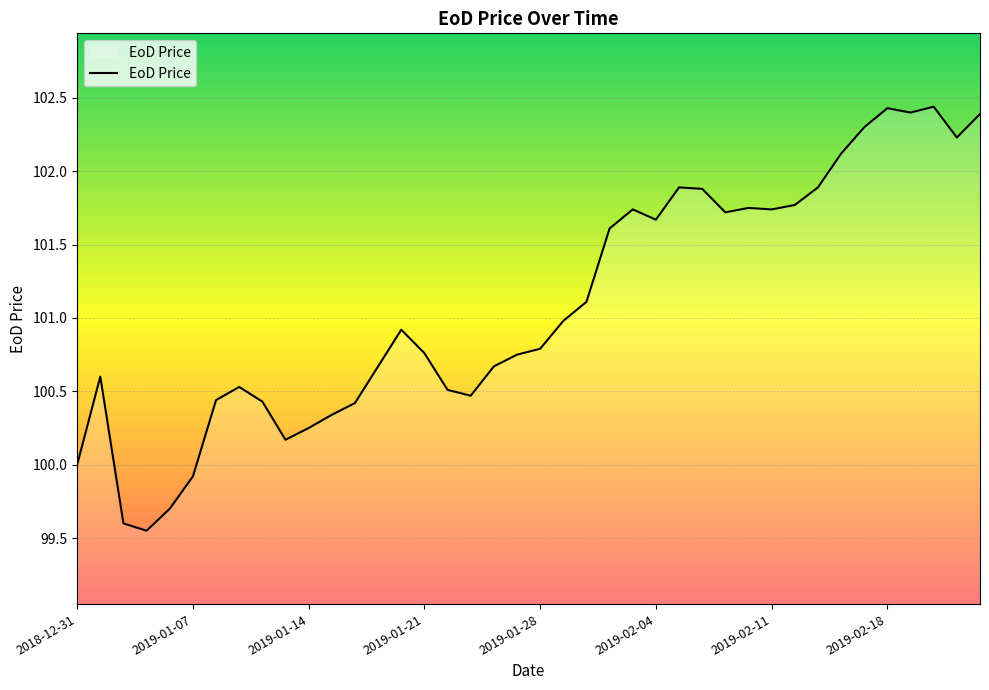

What is the difference between the maximum and minimum values?

2.9